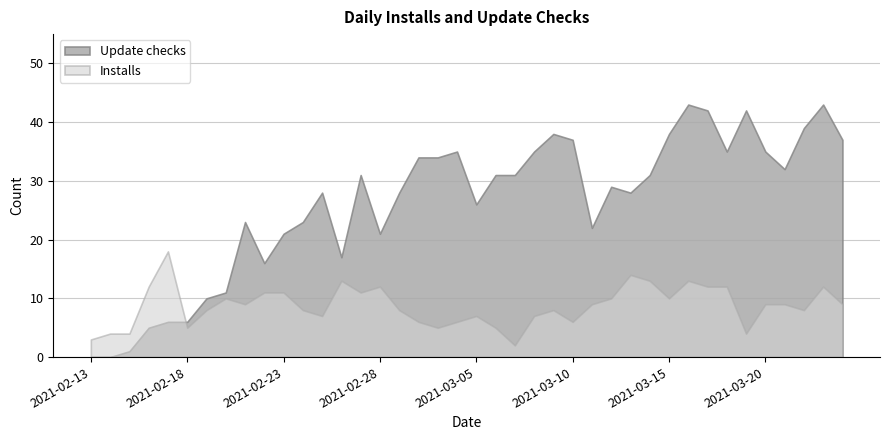

What position from the left is 2021-02-15?

3